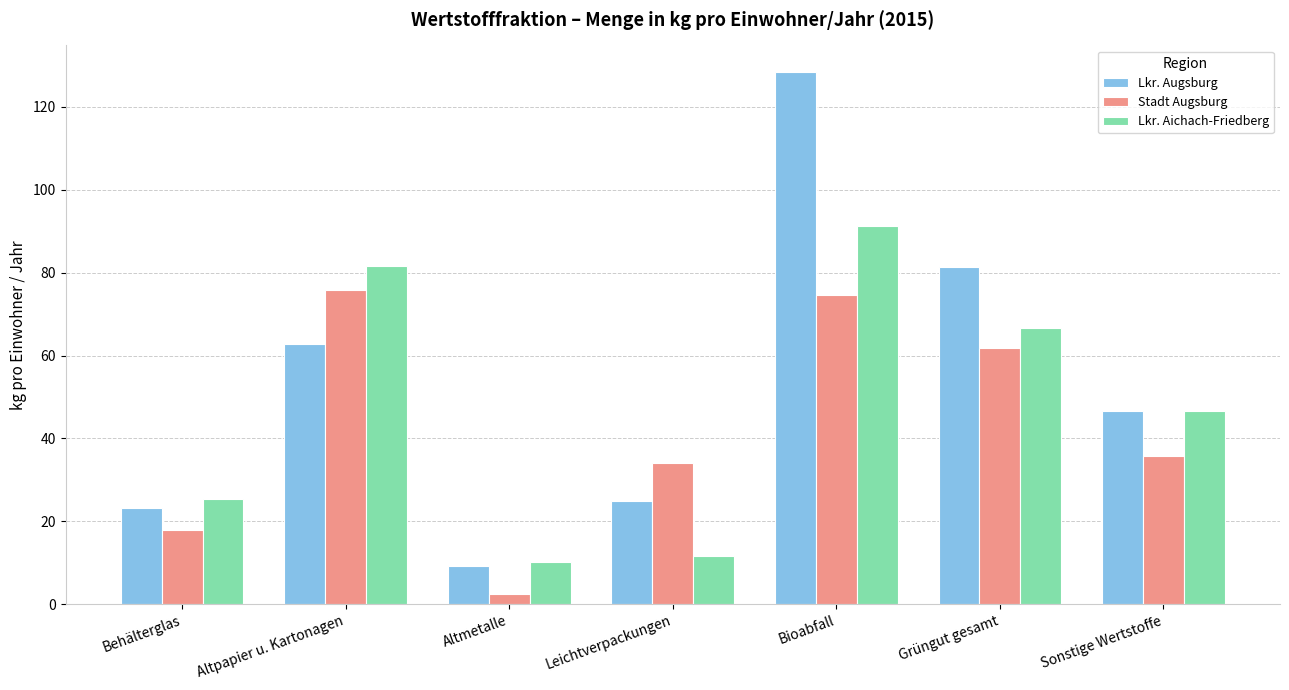

What are all the series names shown in the legend?

Lkr. Augsburg, Stadt Augsburg, Lkr. Aichach-Friedberg